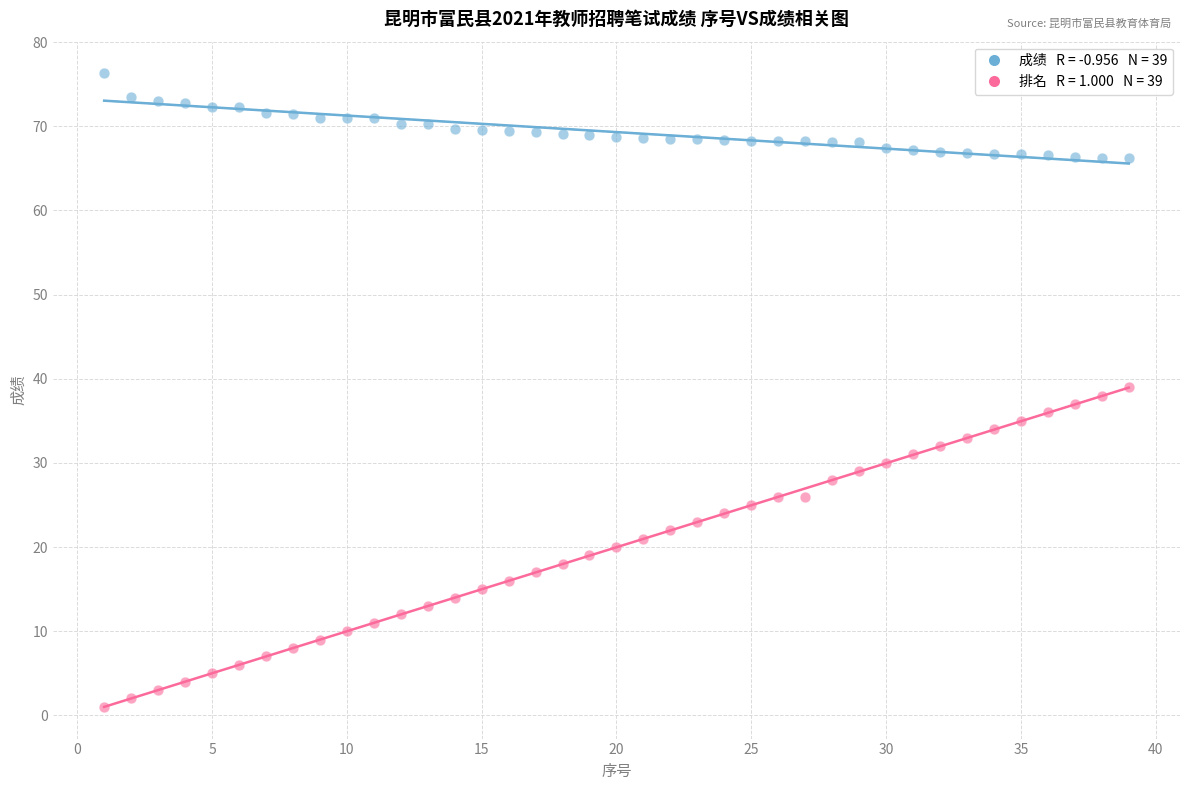

Across all data points, what is the range of X values (max minus min)?

38.0